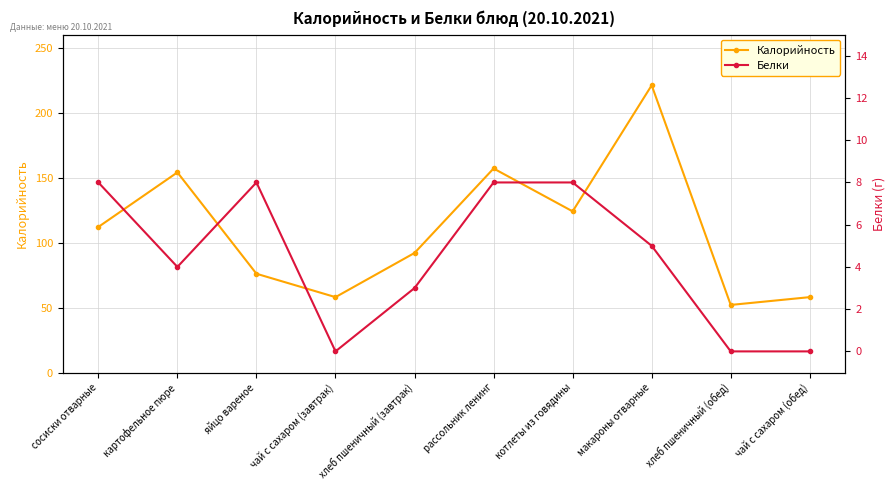

The Белки series shows 11 at сосиски отварные. True or false?

False